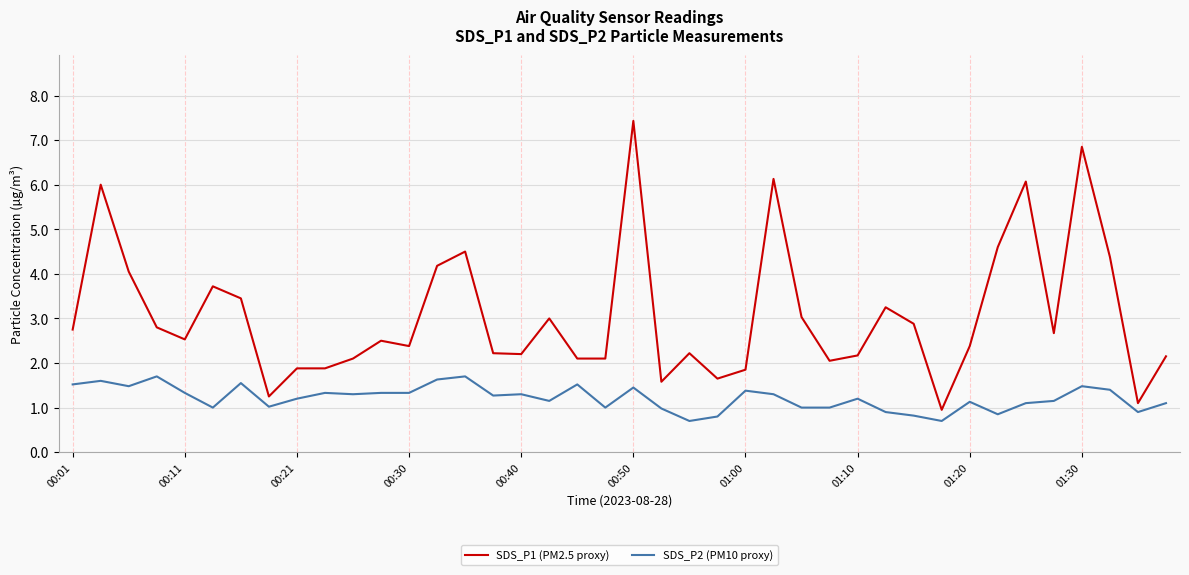

List the series in order of their peak value, highest first.

SDS_P1 (PM2.5 proxy), SDS_P2 (PM10 proxy)